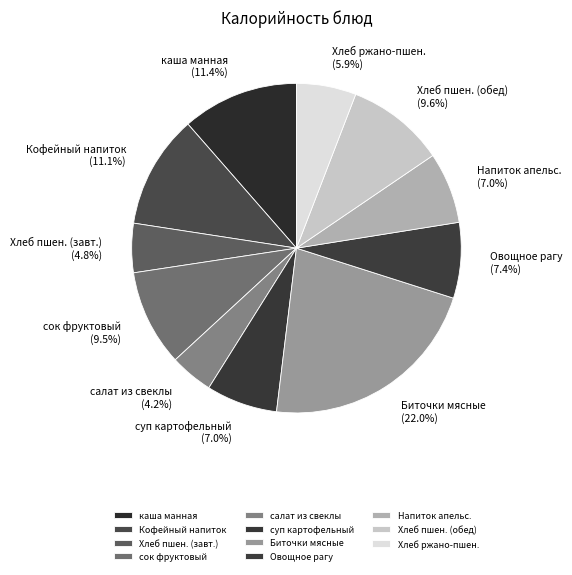

What is the total percentage of салат из свеклы and сок фруктовый?

13.7%